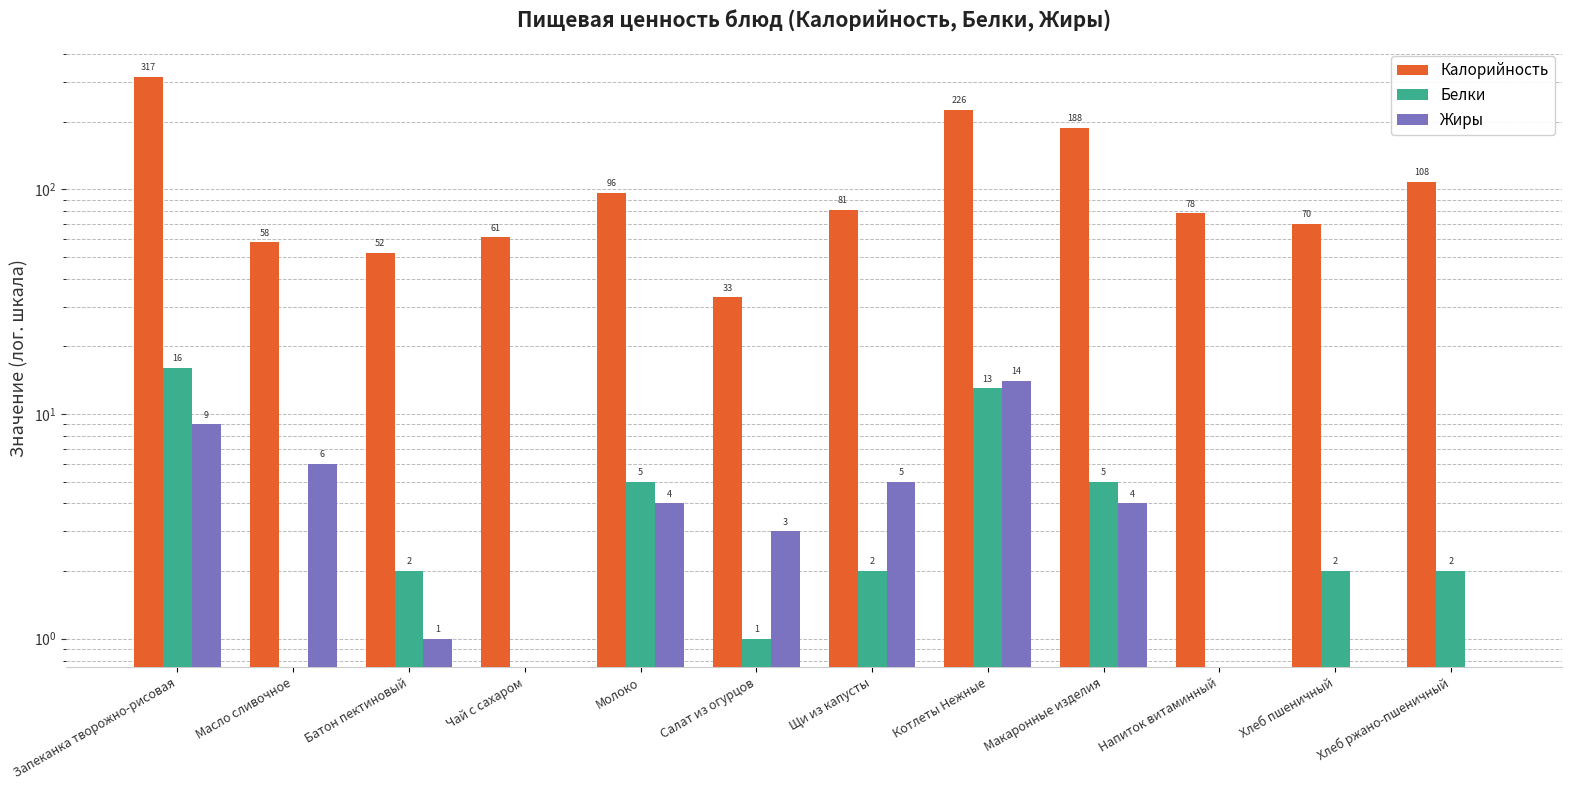

What is the label of the 9th bar from the left?

Макаронные изделия